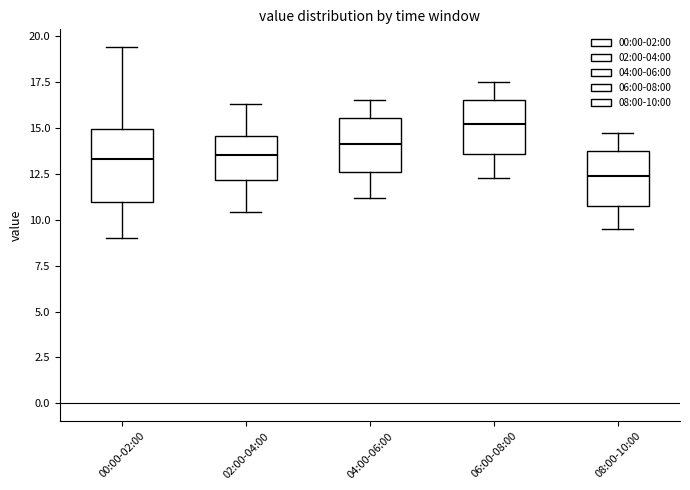

Reading left to right, transcribe this box plot: for each box, give where its median line is, the range the box spans, and where its two whiskers end, as read against the y-axis. The values are not printed on the chart, so give them approximately, as read against the axis.

00:00-02:00: median 13.5, box 11.0 to 15.0, whiskers 9.0 to 19.5
02:00-04:00: median 13.5, box 12.0 to 14.5, whiskers 10.5 to 16.5
04:00-06:00: median 14.0, box 12.5 to 15.5, whiskers 11.0 to 16.5
06:00-08:00: median 15.0, box 13.5 to 16.5, whiskers 12.5 to 17.5
08:00-10:00: median 12.5, box 11.0 to 13.5, whiskers 9.5 to 14.5